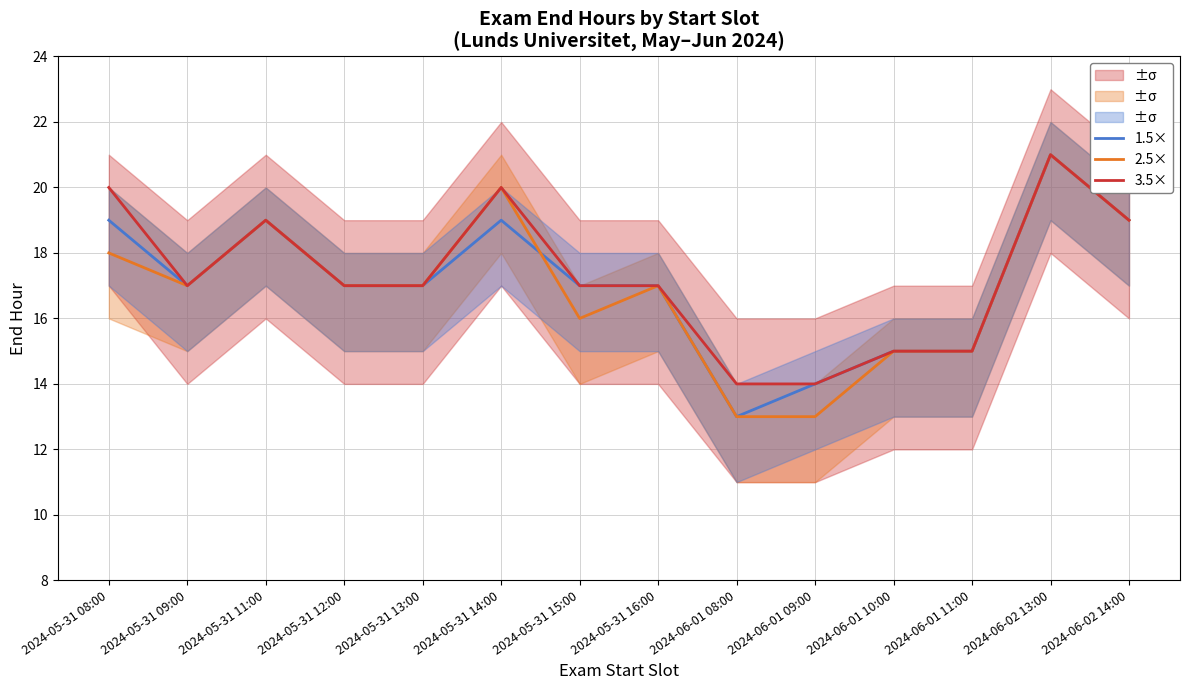

Where is 2.5× nearest to the value 17?

2024-05-31 09:00